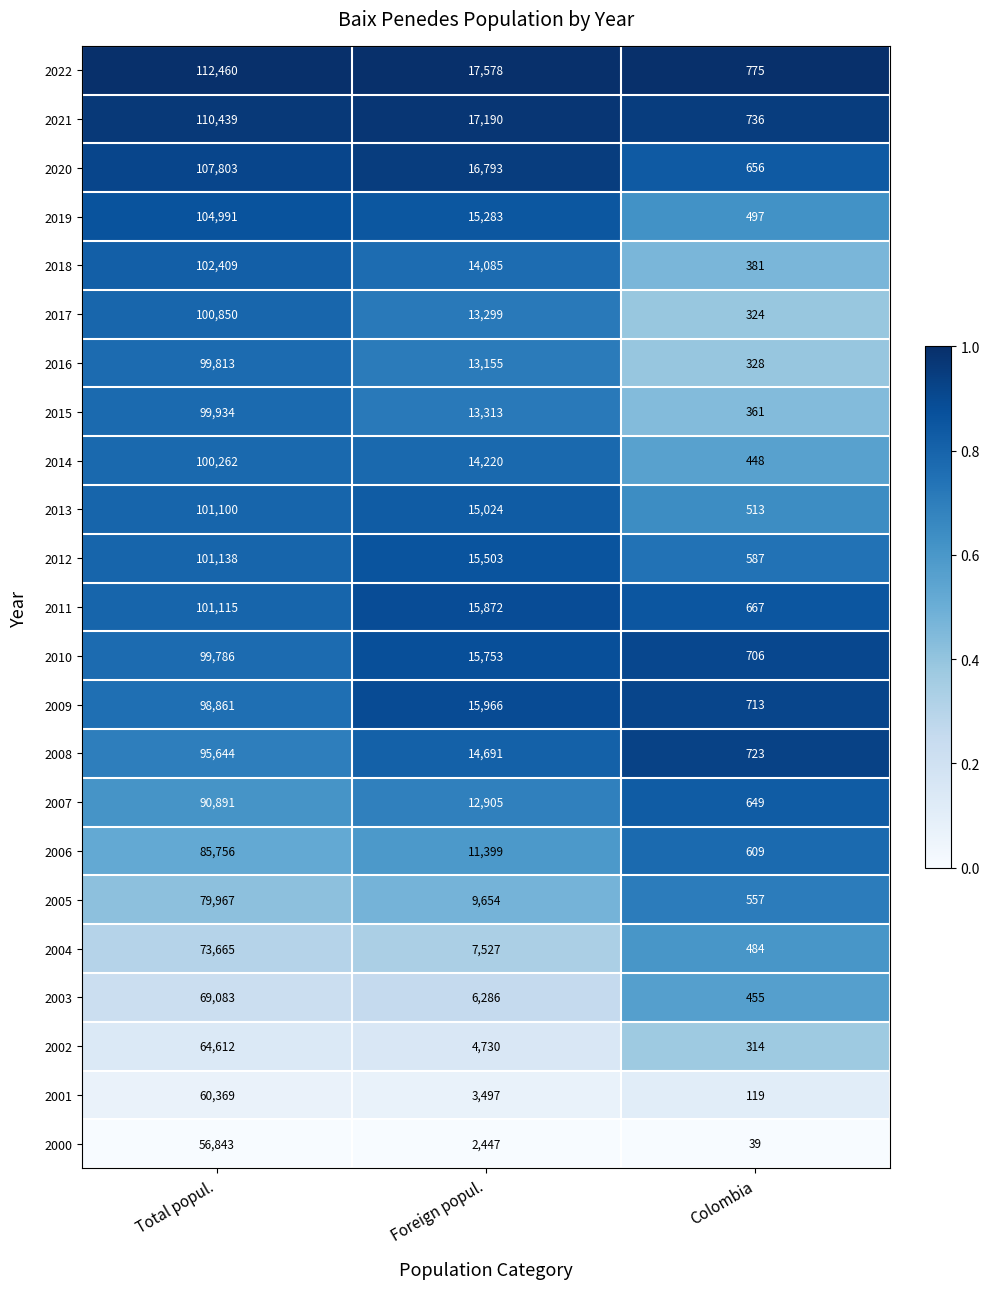

What is the difference between the 2011 values at Foreign popul. and Colombia?

15205